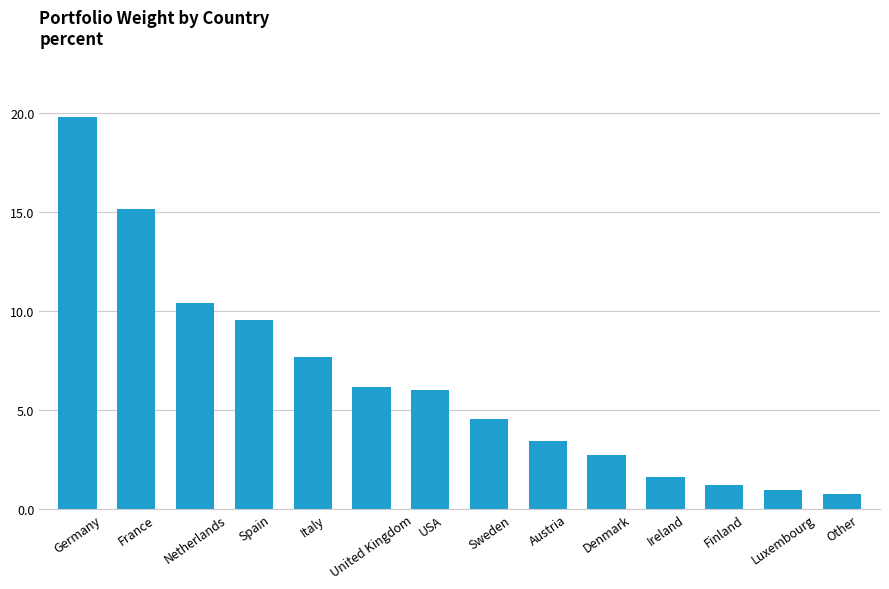

What is the sum of all values?

89.9